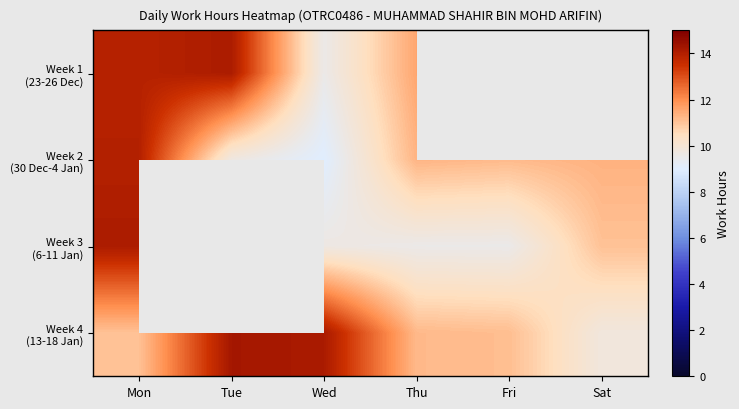

Is the value of Week 2 (30 Dec-4 Jan) at Thu greater than the value of Week 1 (23-26 Dec) at Tue?

No